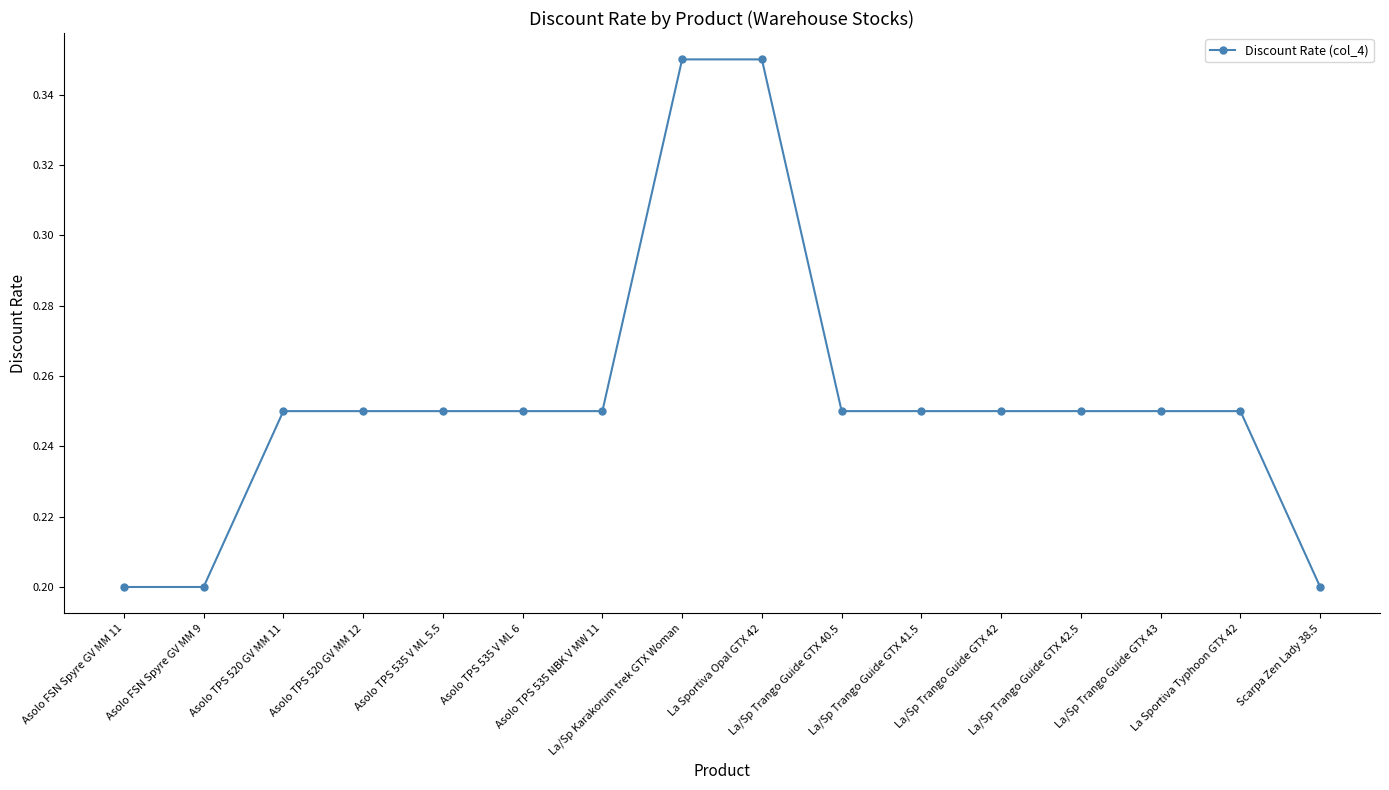

What is the label of the 8th point from the right?

La Sportiva Opal GTX 42